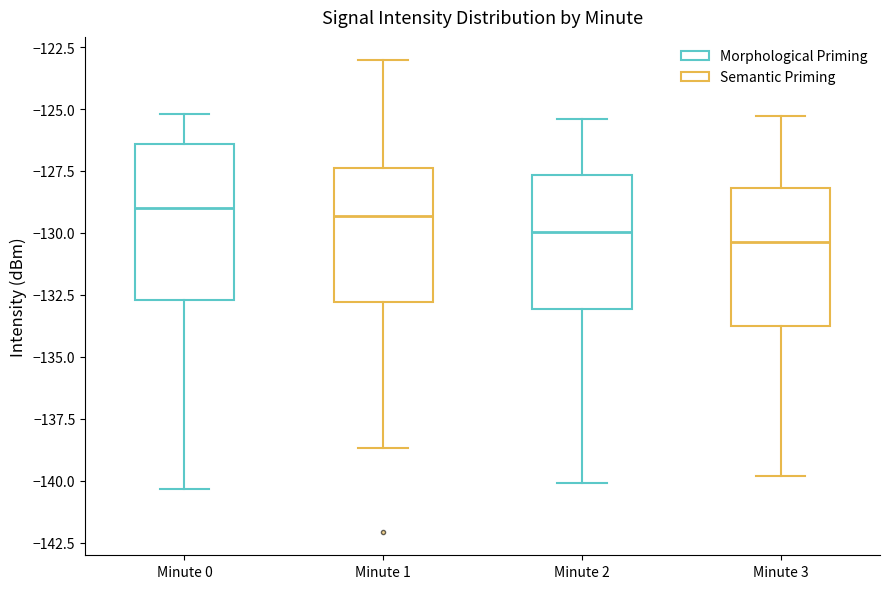

Reading left to right, read every box against the y-axis: the position of its median line, the range the box covers, and the ends of its whiskers. The values are not printed on the chart, so give them approximately, as read against the axis.

Minute 0: median -129.0, box -132.5 to -126.5, whiskers -140.5 to -125.0
Minute 1: median -129.5, box -133.0 to -127.5, whiskers -138.5 to -123.0
Minute 2: median -130.0, box -133.0 to -127.5, whiskers -140.0 to -125.5
Minute 3: median -130.5, box -134.0 to -128.0, whiskers -140.0 to -125.5